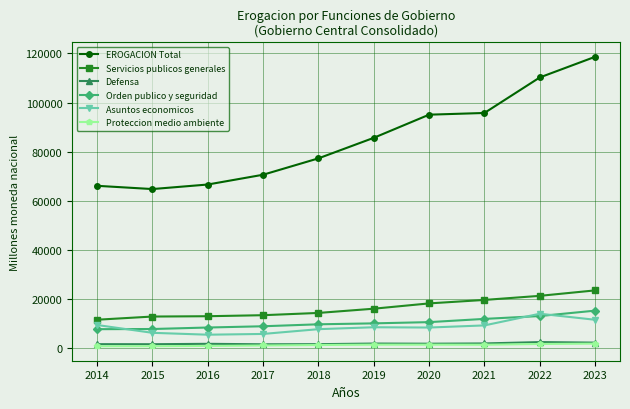

Is the value of EROGACION Total at 2023 greater than the value of Defensa at 2014?

Yes